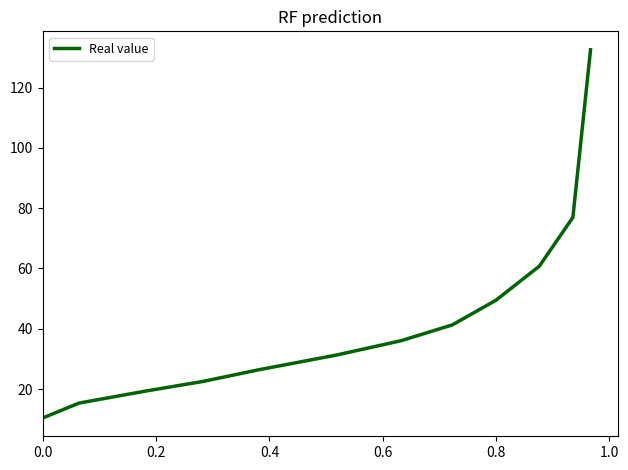

What is the sum of all values?

522.4